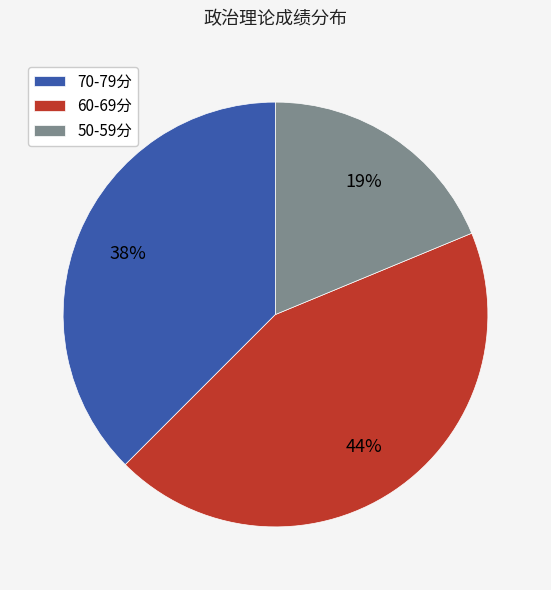

The 50-59分 slice represents 9% of the pie. True or false?

False